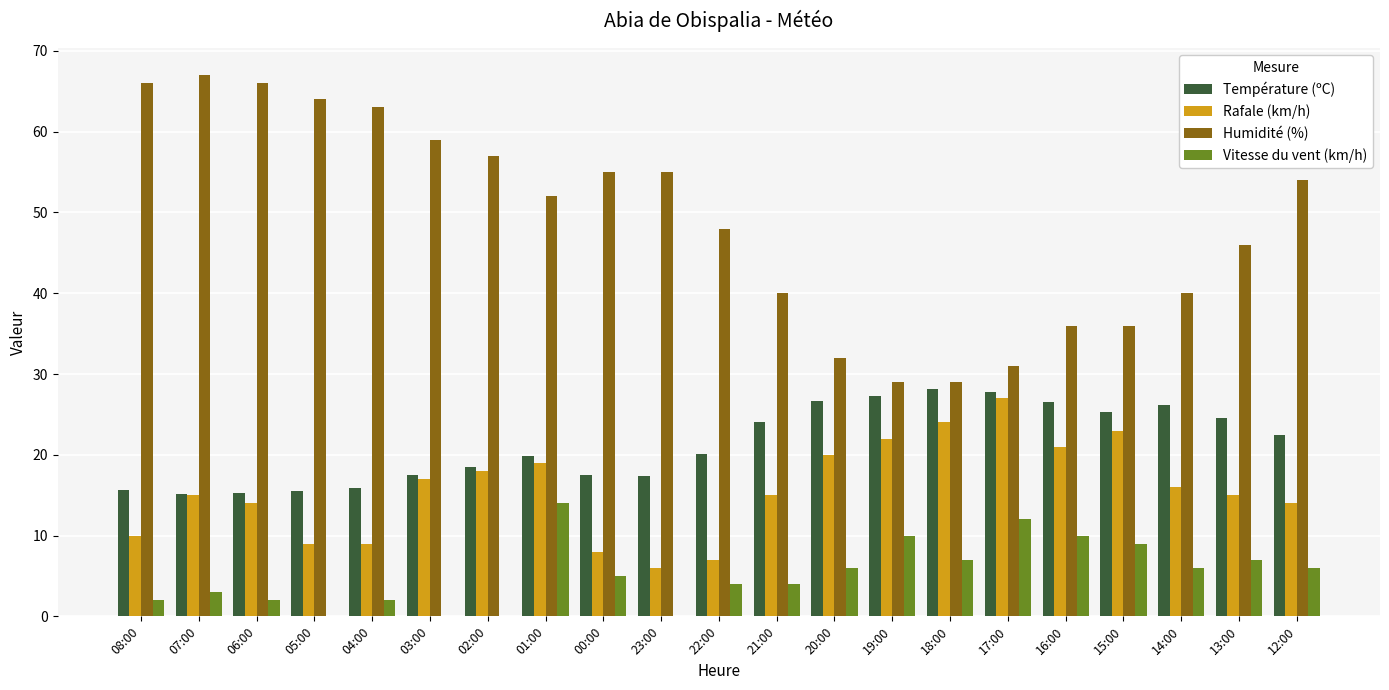

What is the approximate value of Température (ºC) at 18:00?

28.2